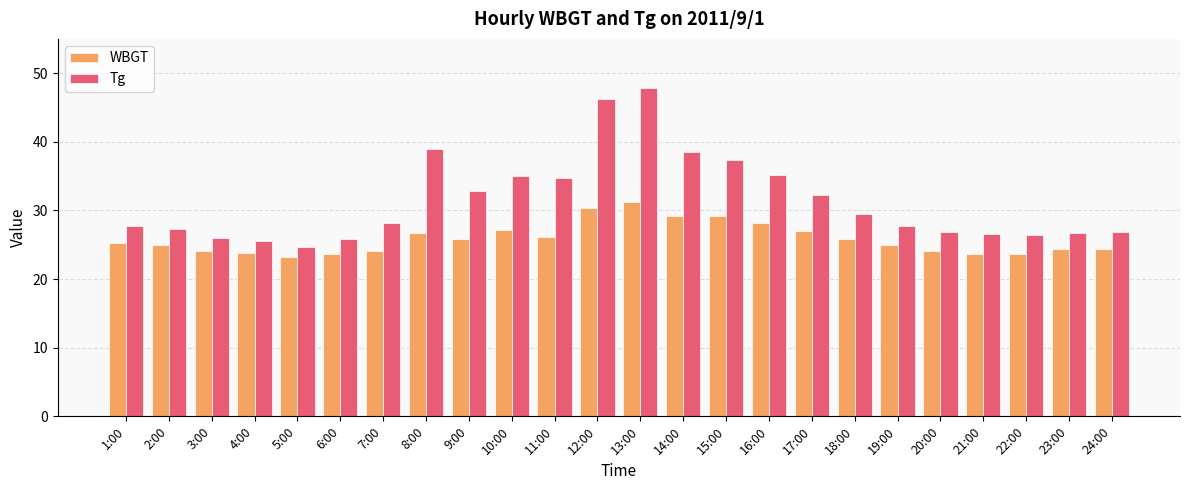

What is the spread (max minus min) of values at 1:00?

2.5